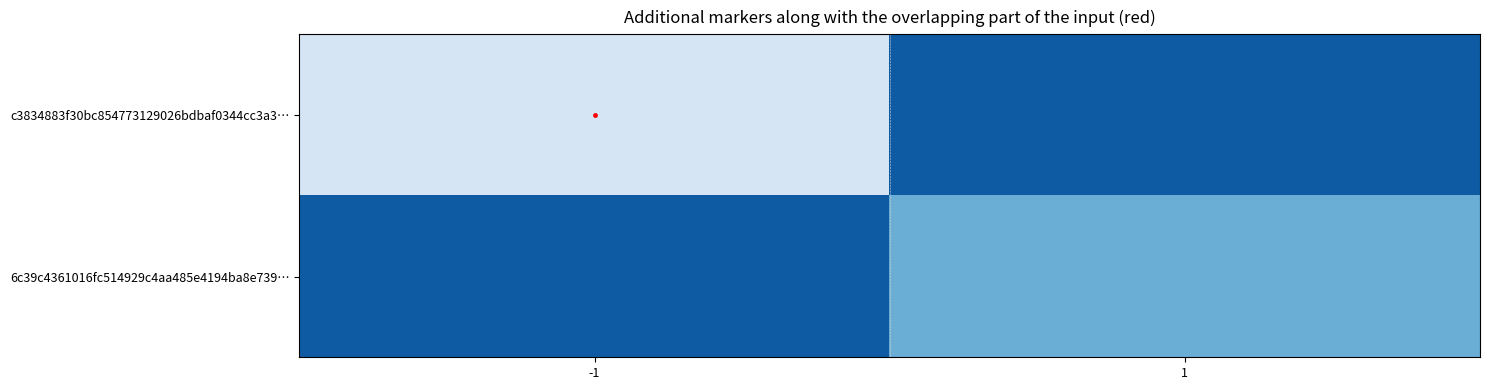

What is the difference between the highest and lowest values at 1?

1